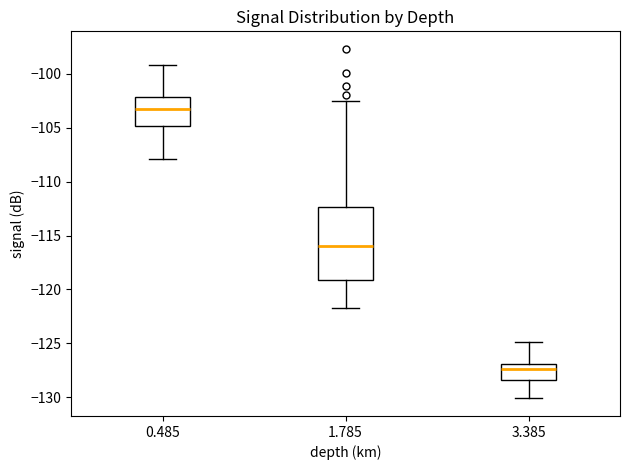

Reading left to right, read every box against the y-axis: the position of its median line, the range the box covers, and the ends of its whiskers. The values are not printed on the chart, so give them approximately, as read against the axis.

0.485: median -103.5, box -105.0 to -102.0, whiskers -108.0 to -99.0
1.785: median -116.0, box -119.0 to -112.5, whiskers -121.5 to -102.5
3.385: median -127.5, box -128.5 to -127.0, whiskers -130.0 to -125.0